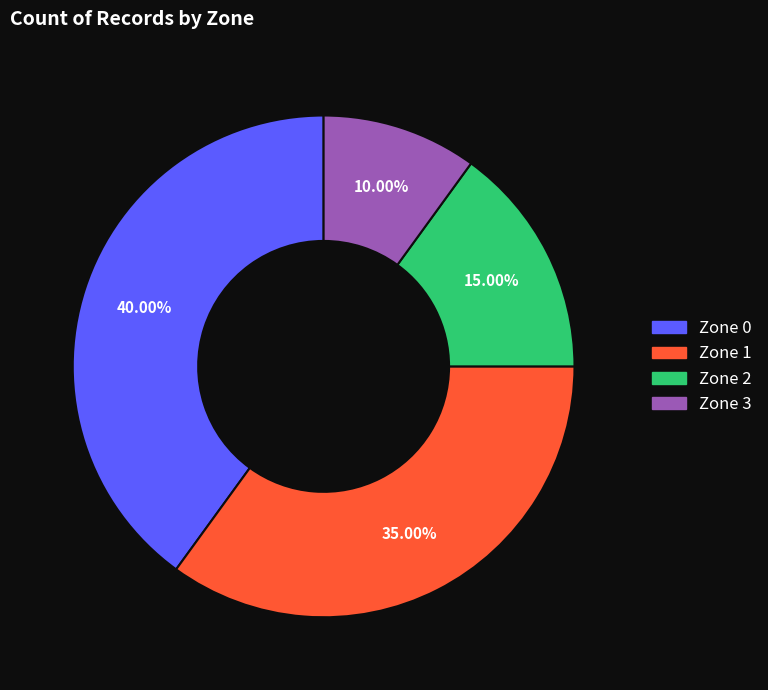

To the nearest percent, what is the difference between the largest and smallest slice percentages?

30%